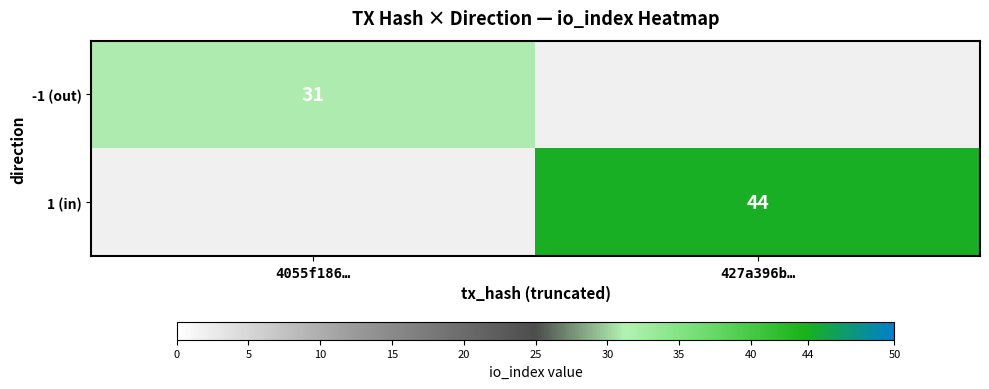

True or false: 1 (in) has a value of 67.4 at 427a396b….

False